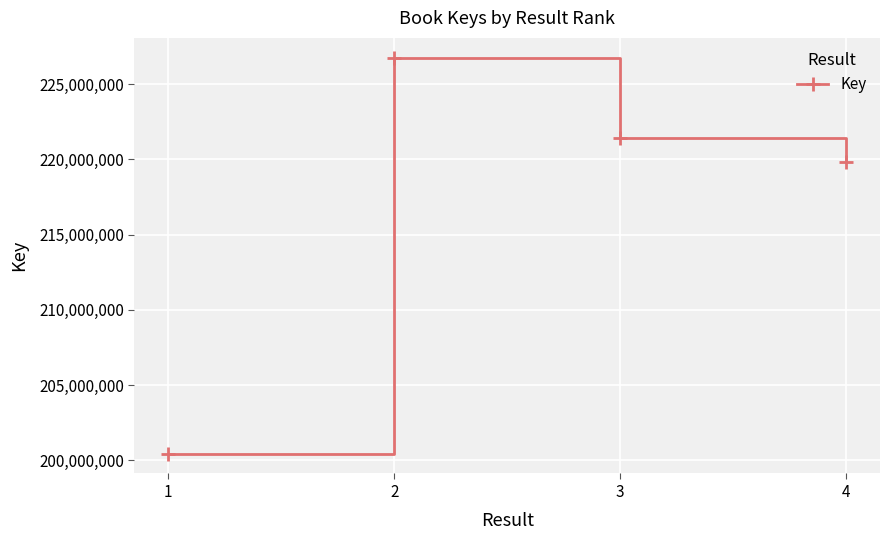

The value at 1 is 200441623. True or false?

True